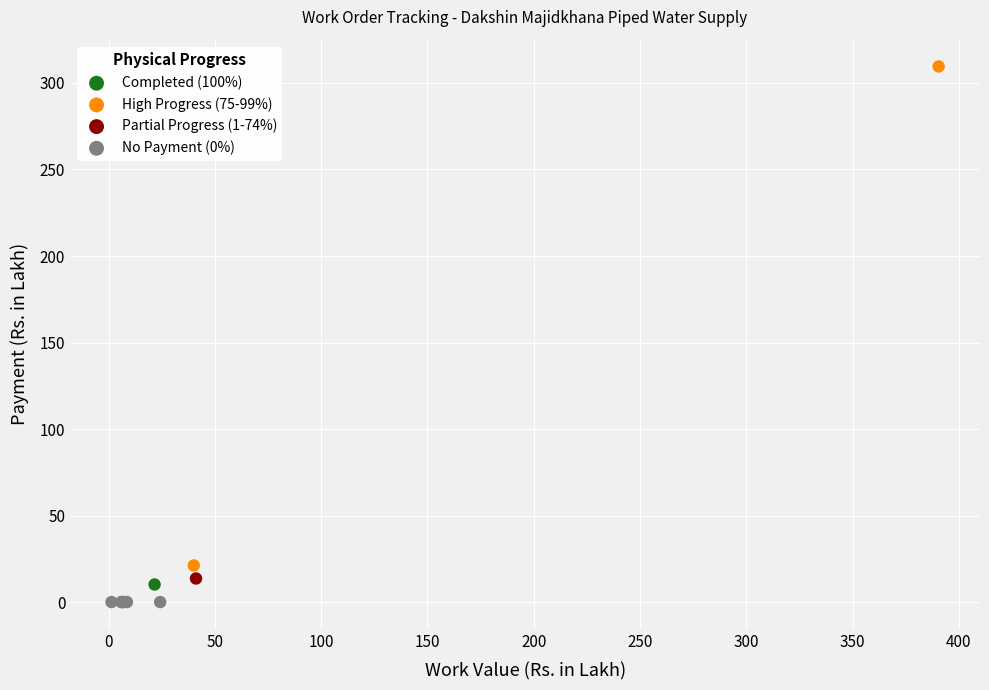

What are all the series names shown in the legend?

Completed (100%), High Progress (75-99%), Partial Progress (1-74%), No Payment (0%)